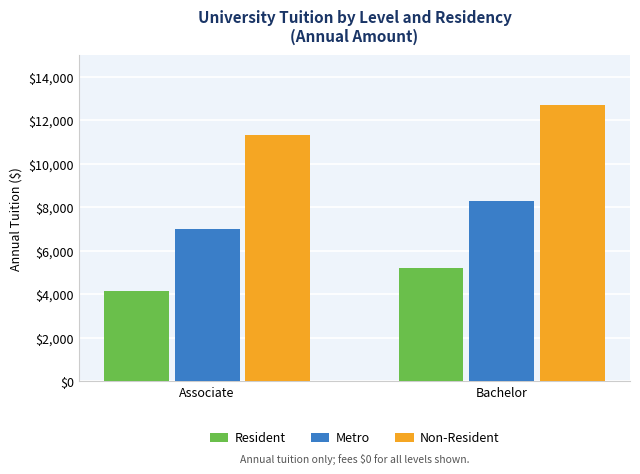

What is the approximate value of Resident at Associate, to the nearest 50?

4150